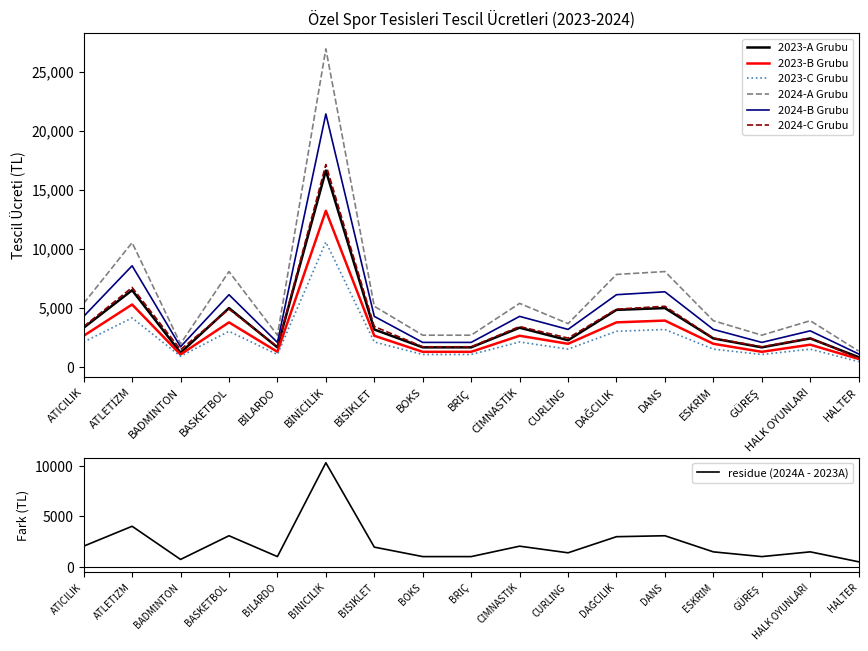

What is the label of the 4th point from the left?

BASKETBOL